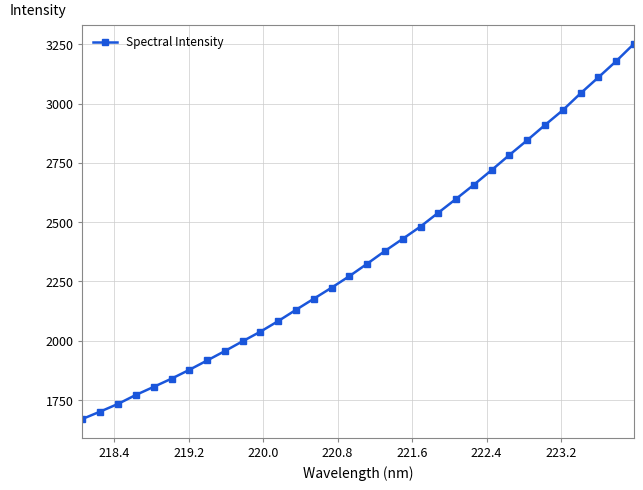

What is the difference between the maximum and second lowest values?

1549.5